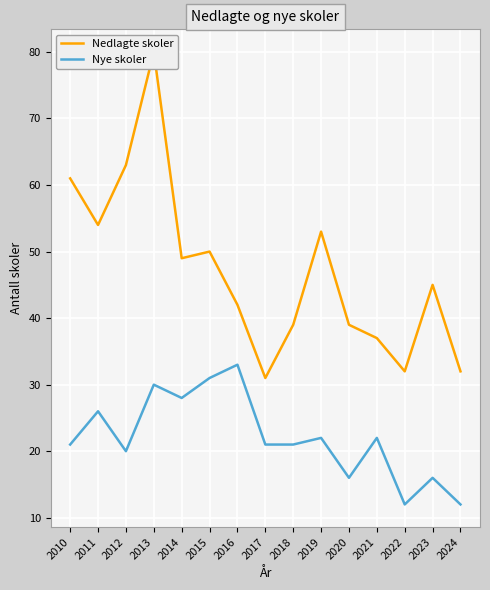

True or false: Nye skoler and Nedlagte skoler intersect in this chart.

False